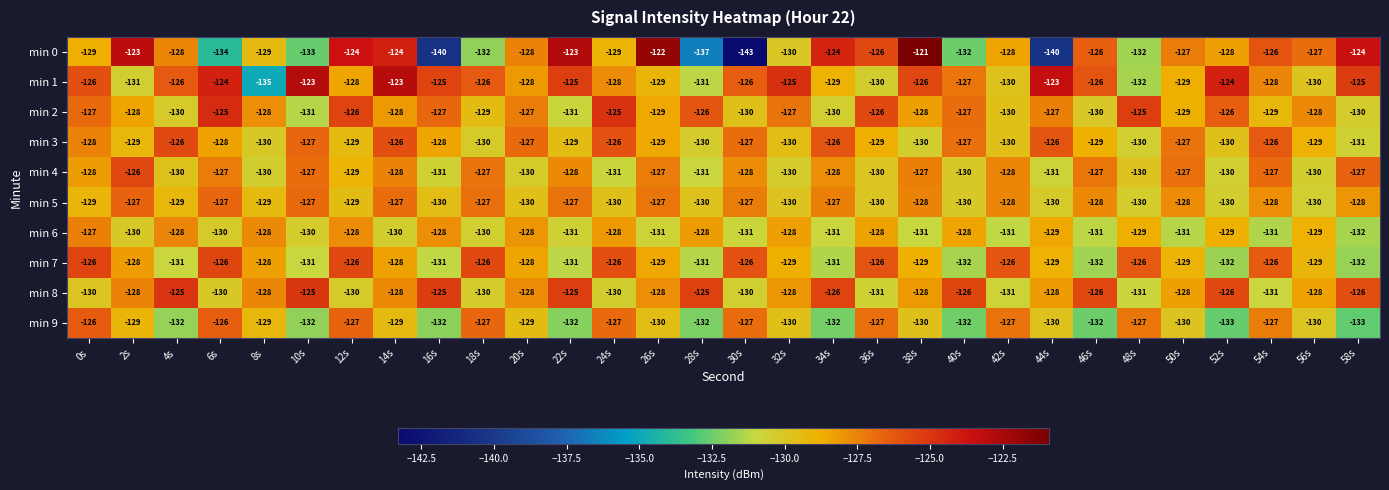

The value of min 6 at 2s is -73. True or false?

False